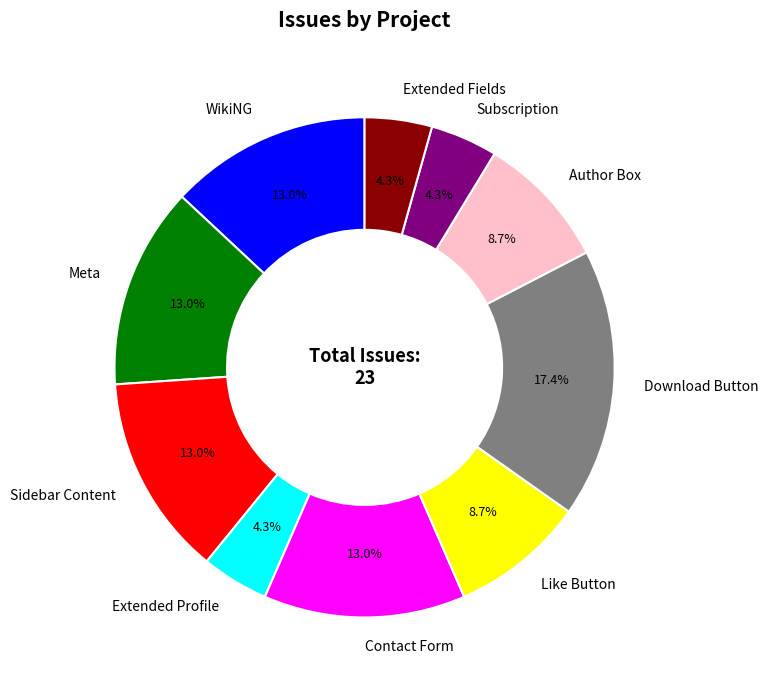

Count the number of slices in the pie.

10